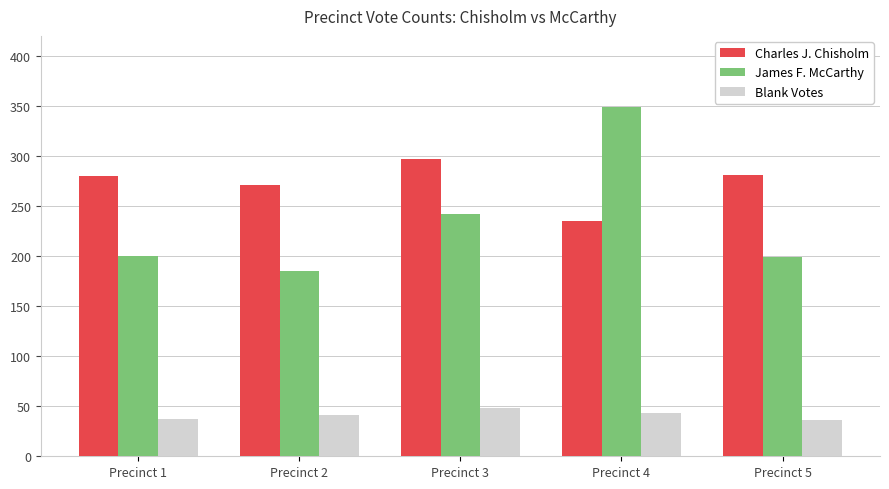

At which category is the sum across all series the highest?

Precinct 4